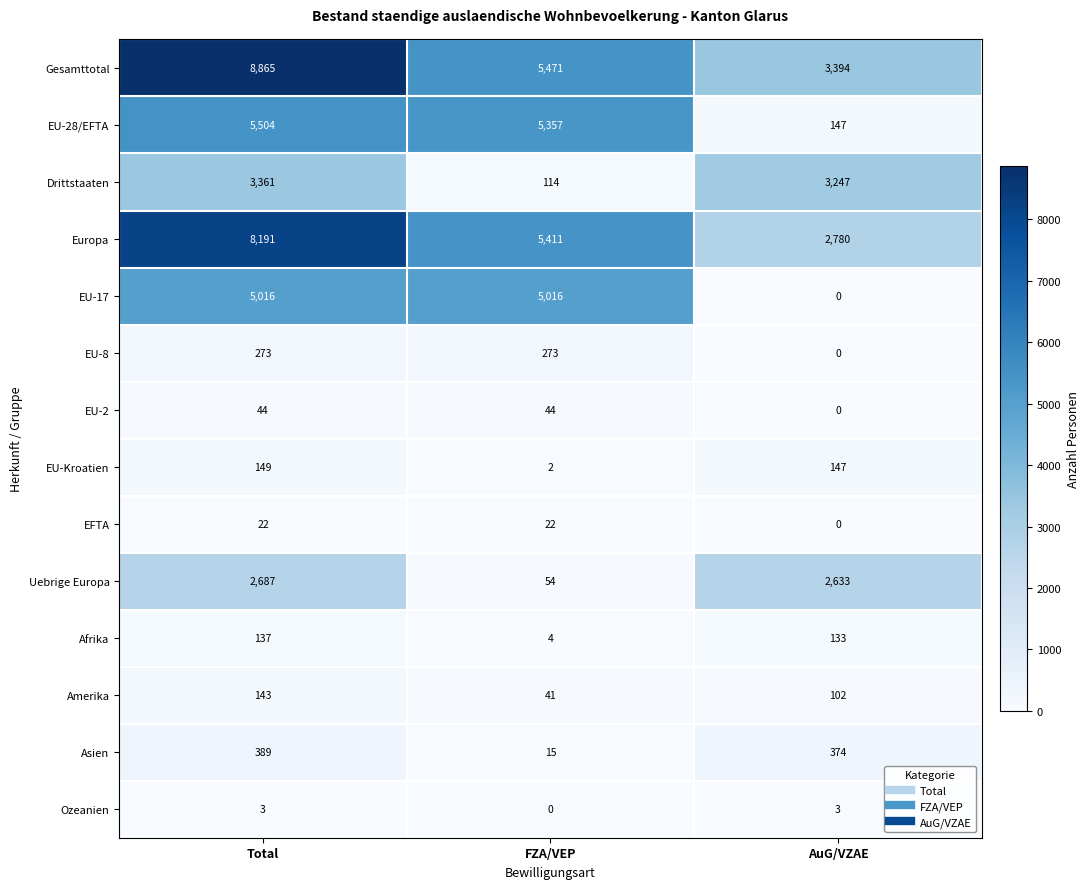

Which series changed the most between Total and AuG/VZAE?

Gesamttotal